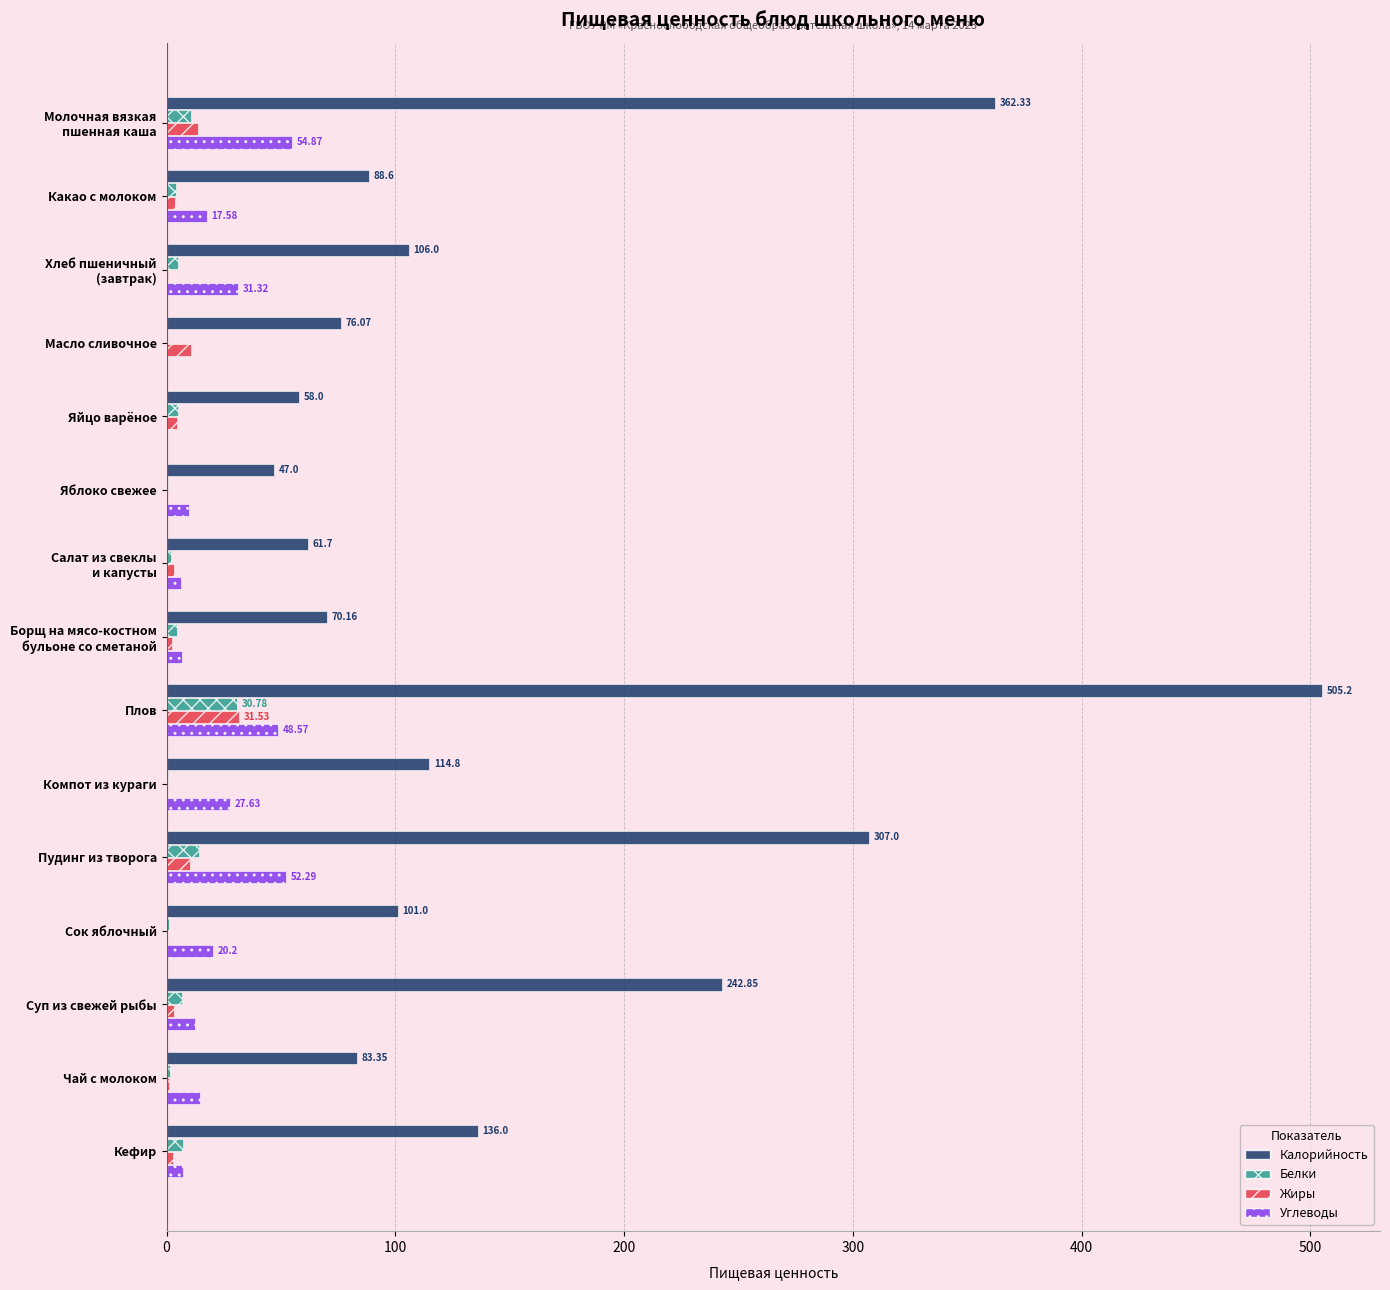

Which series changed the most between Яйцо варёное and Компот из кураги?

Калорийность